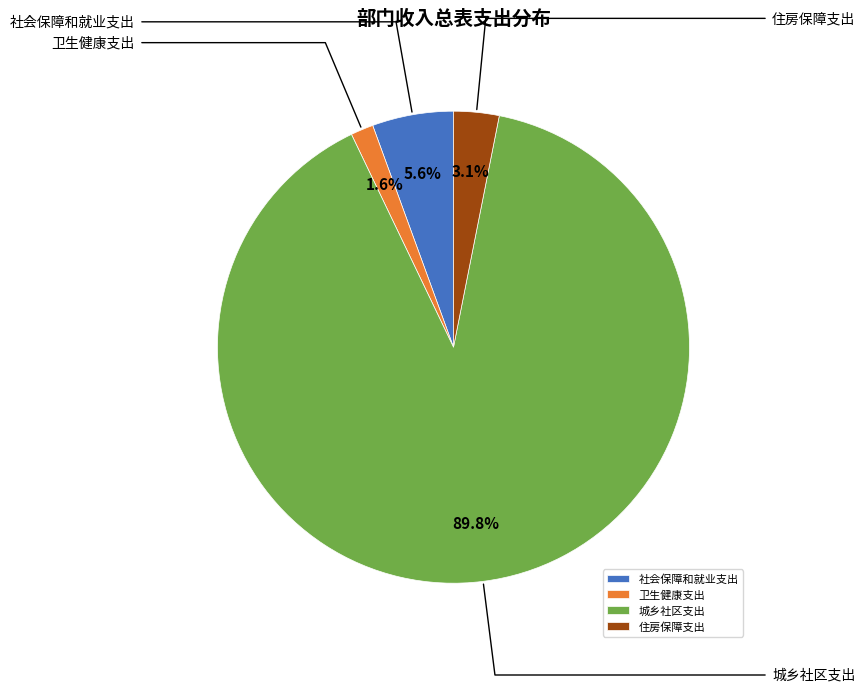

Rank the categories by value from lowest to highest.

卫生健康支出, 住房保障支出, 社会保障和就业支出, 城乡社区支出